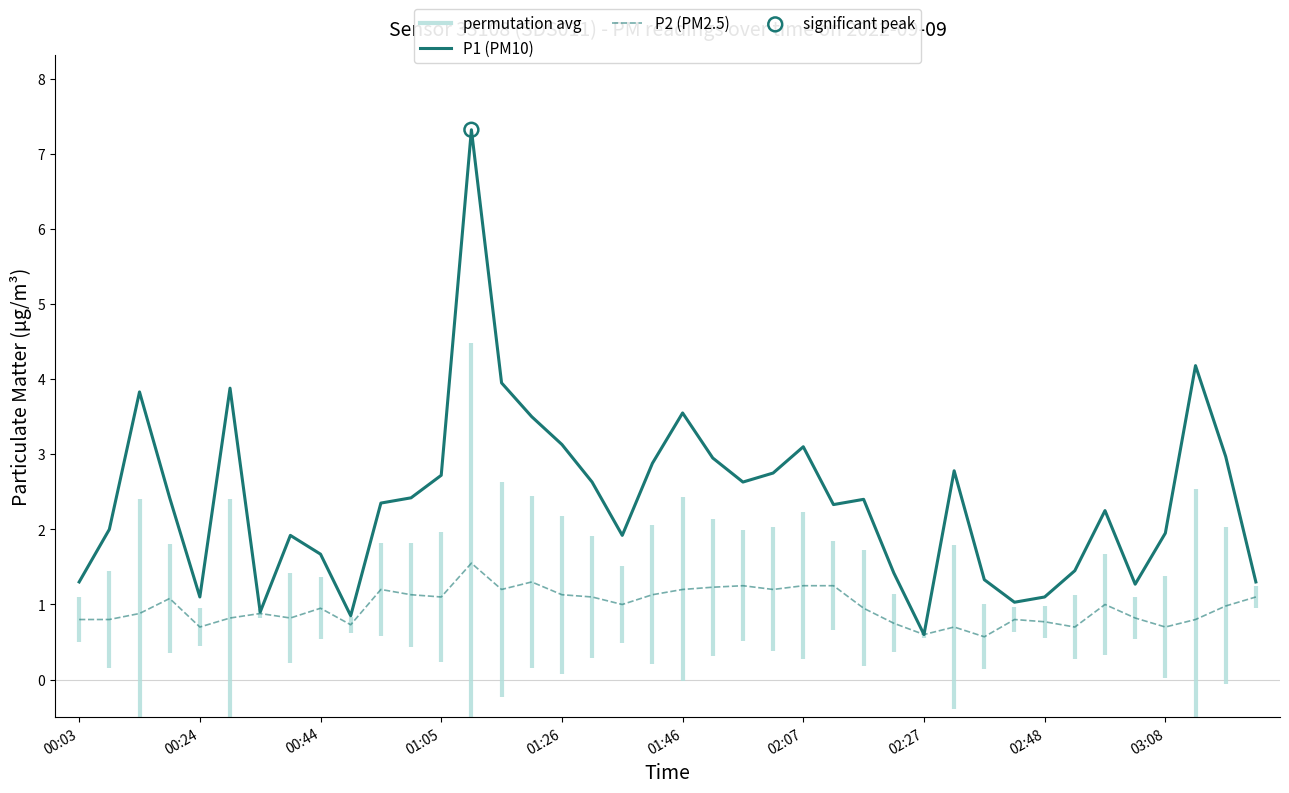

Which series has the largest total across all categories?

P1 (PM10)